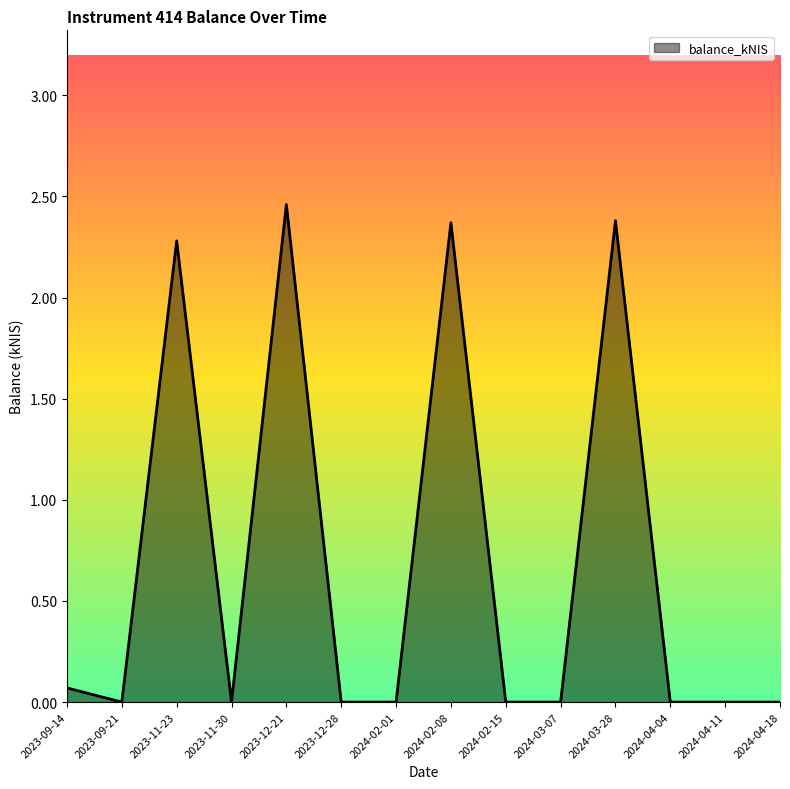

Does the chart have visible grid lines?

No